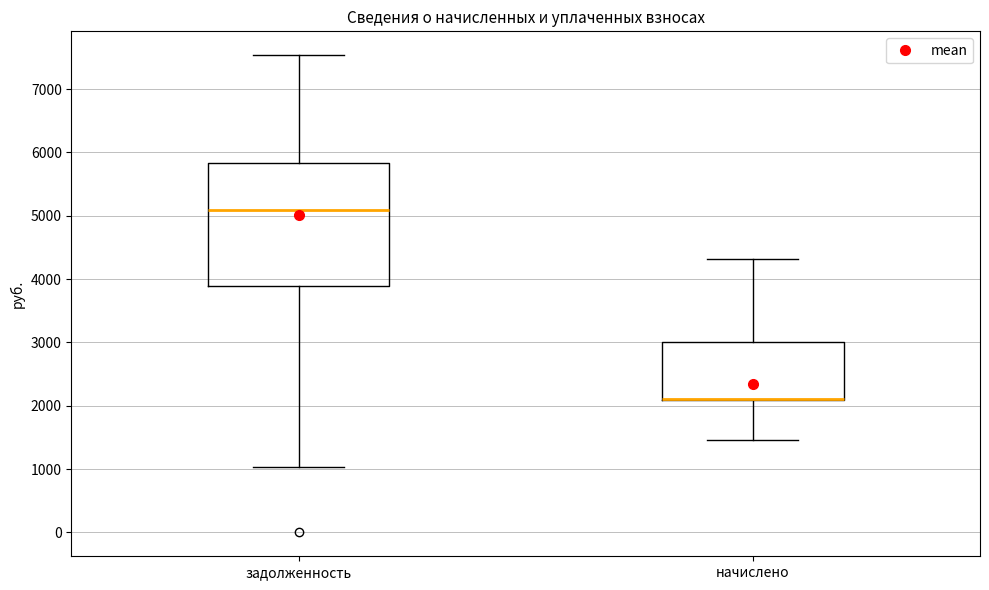

Comparing the boxes themselves (not the whiskers), which one is the tallest?

задолженность